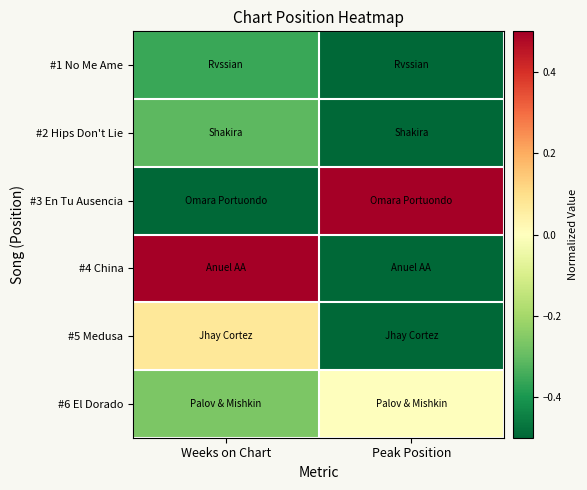

Rank the series by their maximum value, from highest to lowest.

#3 En Tu Ausencia, #4 China, #5 Medusa, #6 El Dorado, #2 Hips Don't Lie, #1 No Me Ame